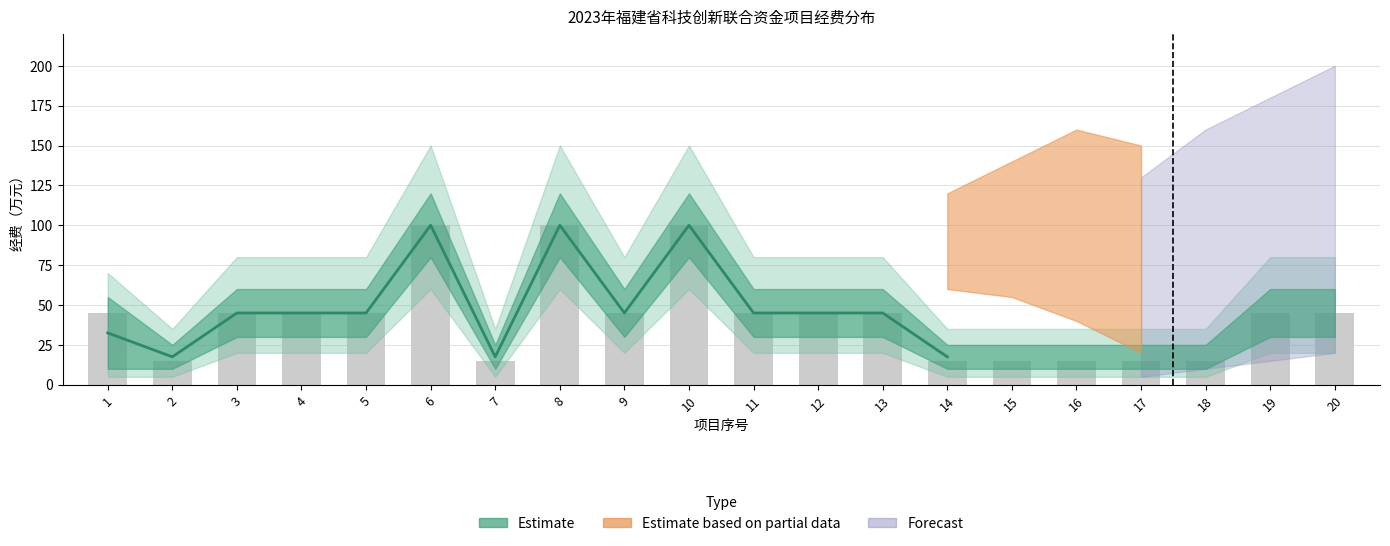

What is the sum of all values?

700.0